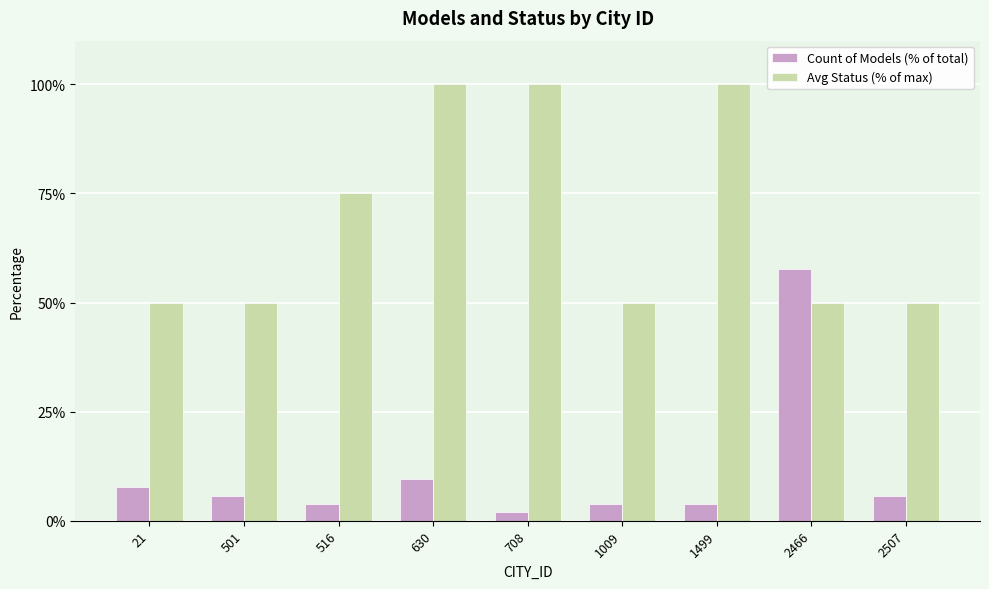

What is the approximate value of Avg Status (% of max) at 1009?

50.0